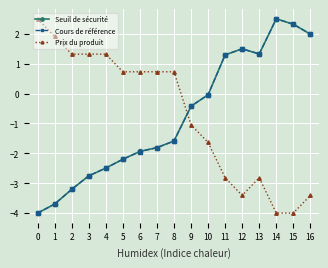

What is the value of the Cours de référence point at the 6th from the left?

-2.2